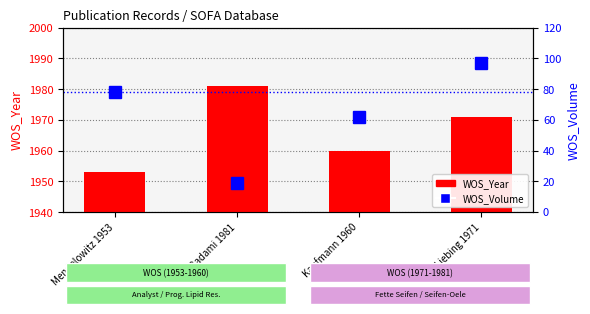

What is the difference between the second highest and second lowest values in the WOS_Volume series?

16